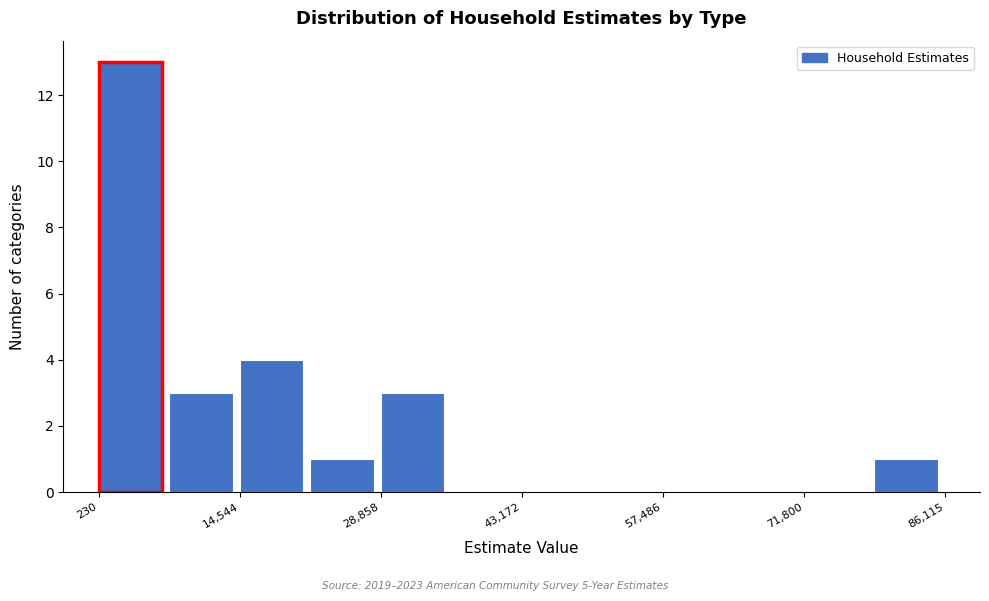

Read against the x-axis, roughly where is the centre of the tallest bar?

4000